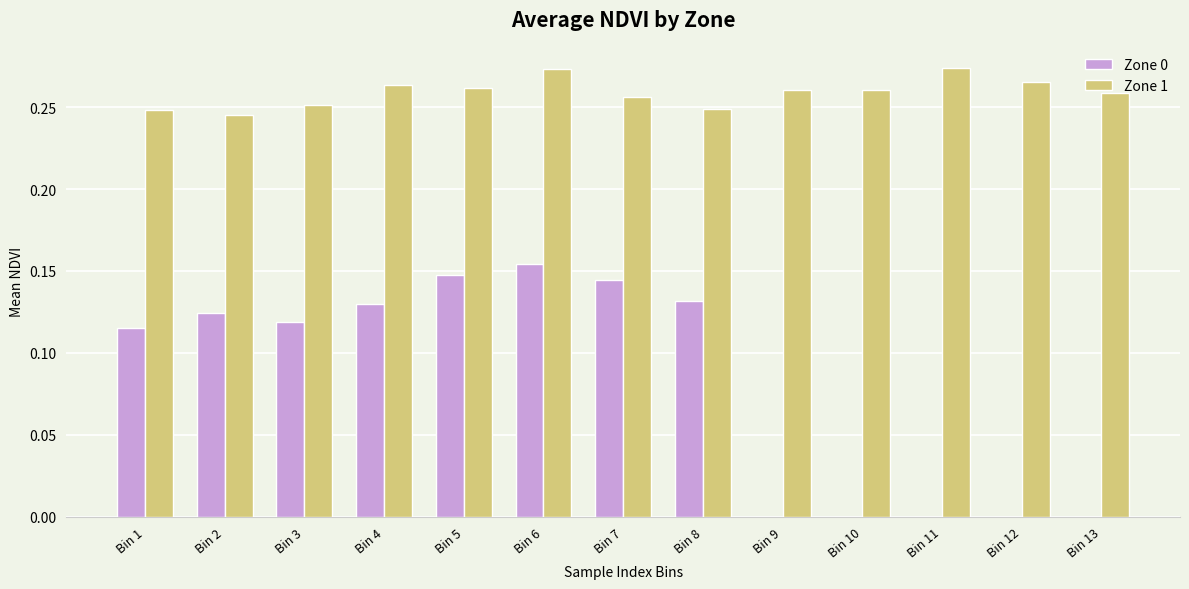

Between Bin 2 and Bin 10, which series saw the biggest shift?

Zone 0